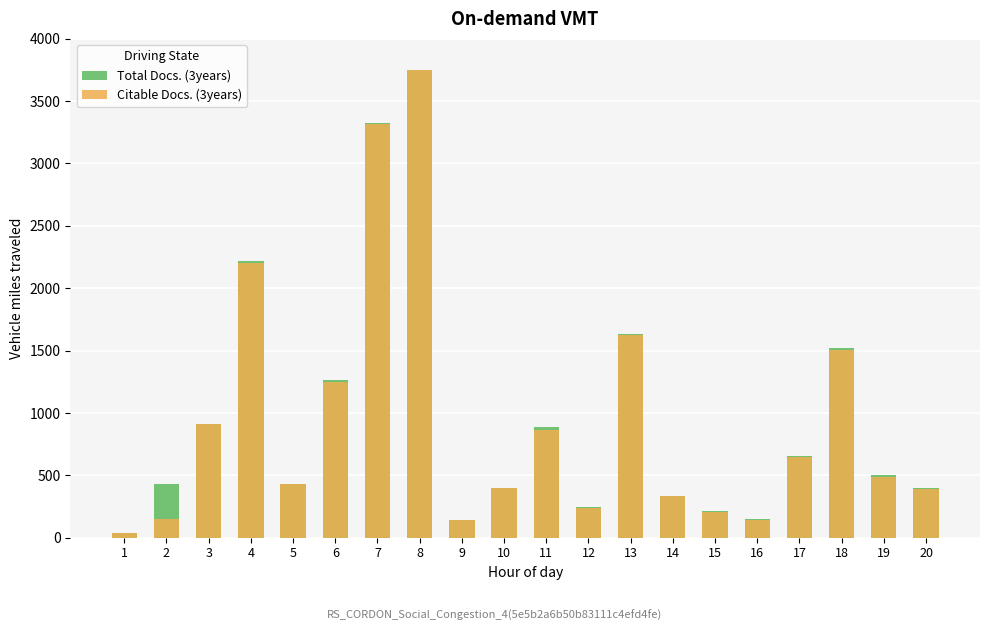

At which label does Total Docs. (3years) first exceed 499?

3